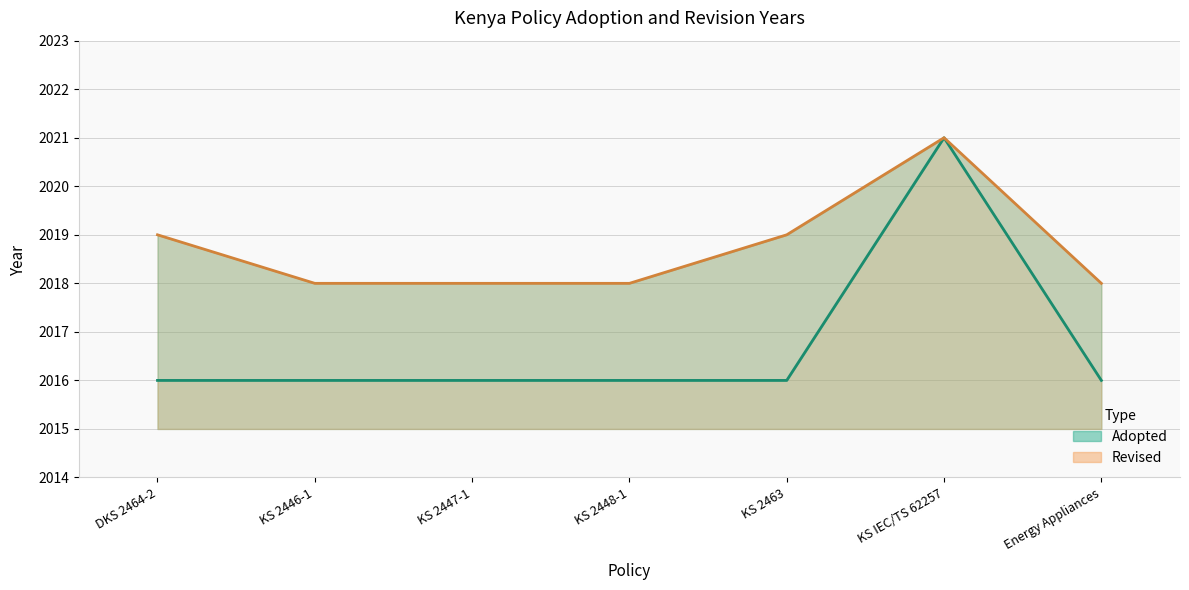

List the labels in order of value, largest first.

KS IEC/TS 62257, DKS 2464-2, KS 2446-1, KS 2447-1, KS 2448-1, KS 2463, Energy Appliances